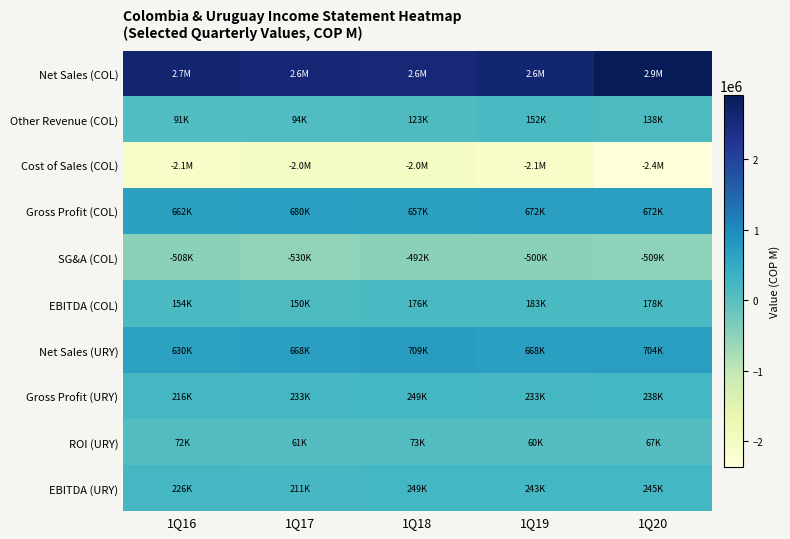

Reading left to right, extract all data points from this chart.

Net Sales (COL): 1Q16=2665179	1Q17=2602106	1Q18=2570832	1Q19=2638928	1Q20=2913612
Other Revenue (COL): 1Q16=90786	1Q17=94036	1Q18=123030	1Q19=151948	1Q20=137956
Cost of Sales (COL): 1Q16=-2094322	1Q17=-2016082	1Q18=-2026016	1Q19=-2107466	1Q20=-2364498
Gross Profit (COL): 1Q16=661643	1Q17=680060	1Q18=656590	1Q19=671747	1Q20=672129
SG&A (COL): 1Q16=-507867	1Q17=-529875	1Q18=-491811	1Q19=-500106	1Q20=-509284
EBITDA (COL): 1Q16=153776	1Q17=150185	1Q18=176035	1Q19=183304	1Q20=177786
Net Sales (URY): 1Q16=630450	1Q17=668377	1Q18=709305	1Q19=668321	1Q20=704000
Gross Profit (URY): 1Q16=216132	1Q17=232814	1Q18=248778	1Q19=233128	1Q20=237929
ROI (URY): 1Q16=72191	1Q17=60789	1Q18=72837	1Q19=60187	1Q20=67186
EBITDA (URY): 1Q16=225967	1Q17=210974	1Q18=248872	1Q19=243491	1Q20=244972